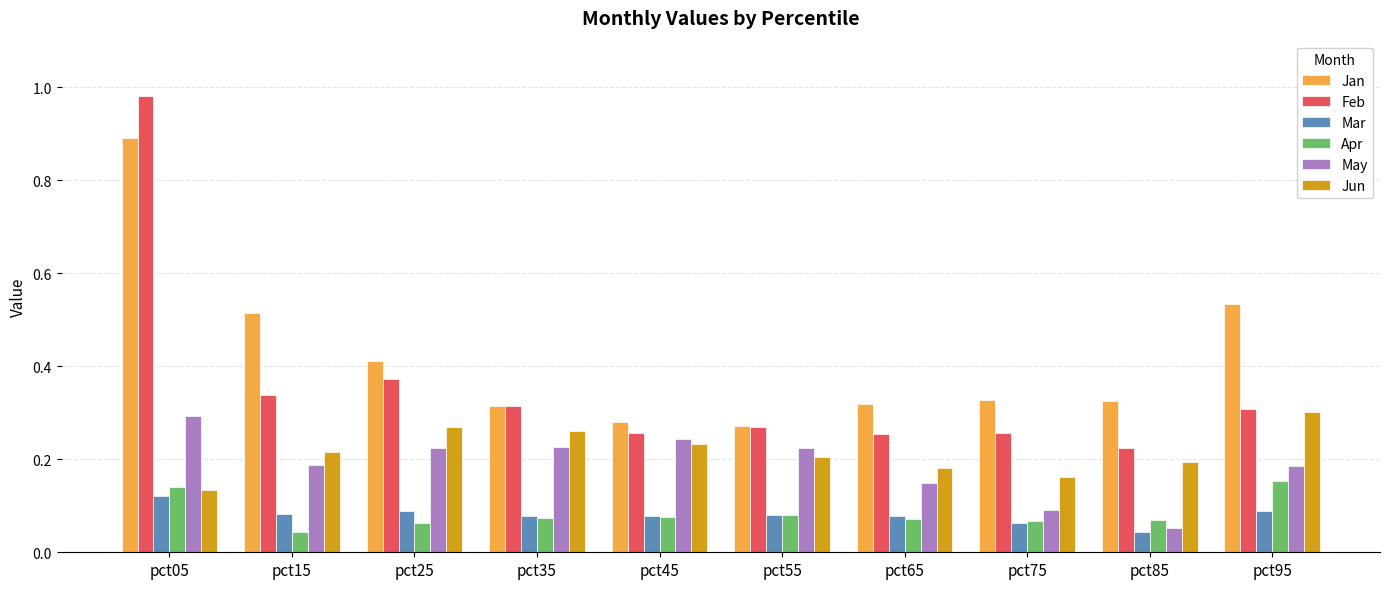

The Apr series shows 0.1 at pct85. True or false?

True